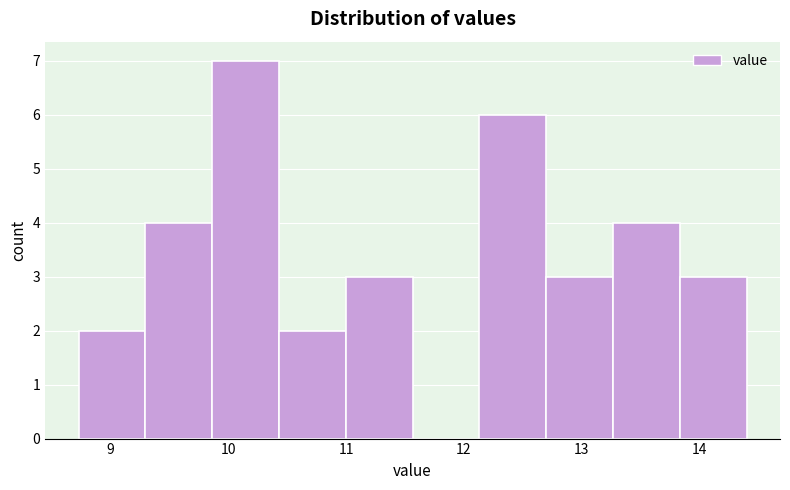

Which range on the x-axis has the tallest bar?

9.9 to 10.4